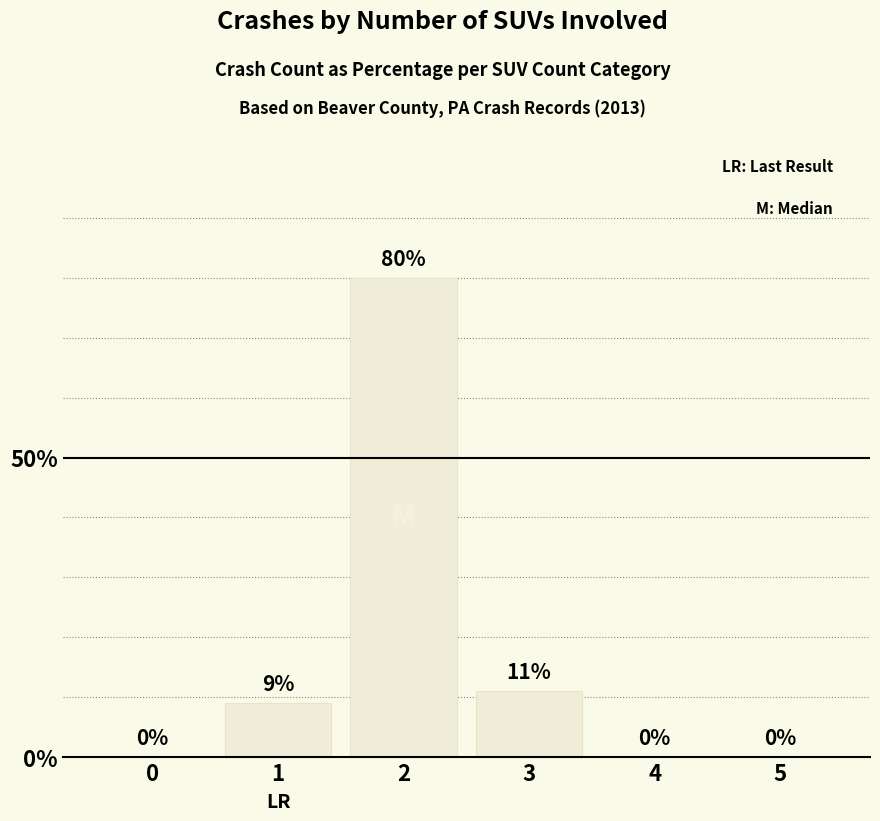

How many positive values are there?

3